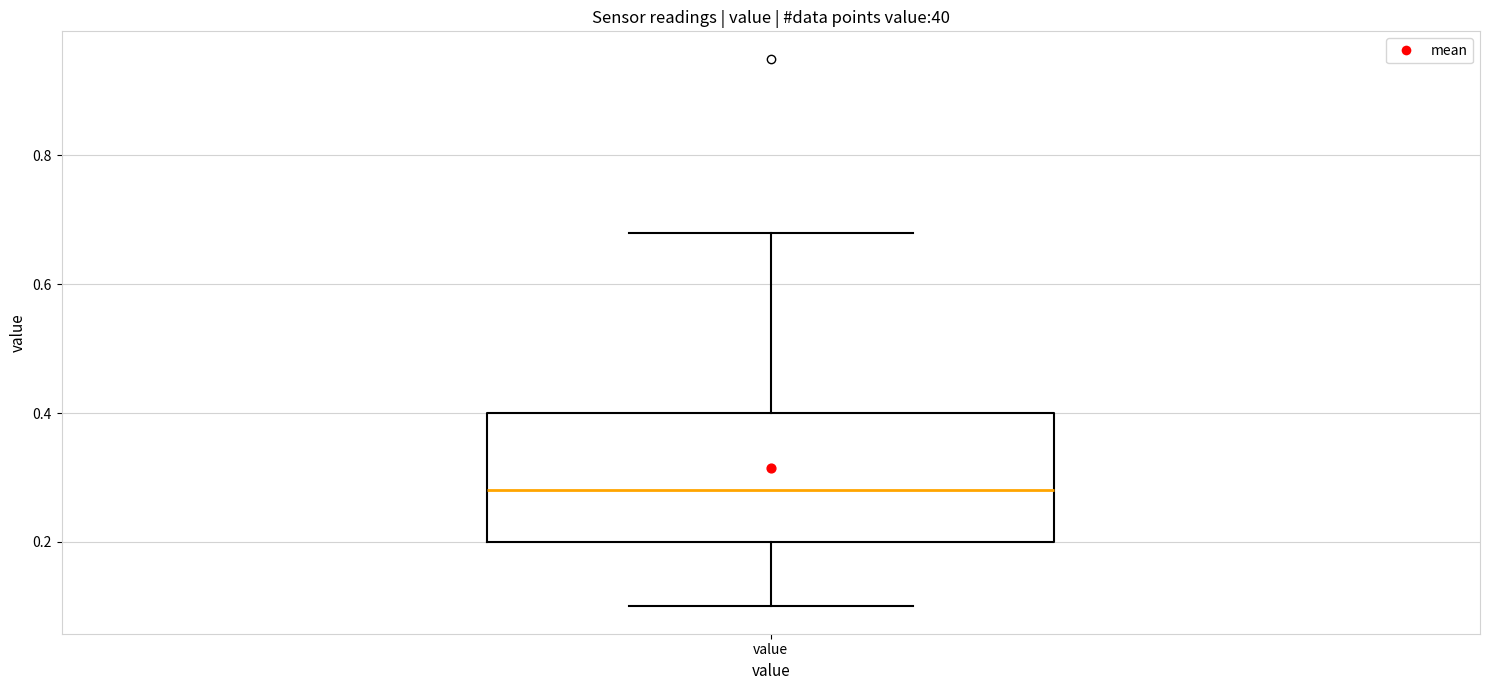

Transcribe this box plot: give where the median line is, the range the box spans, and where the two whiskers end, as read against the y-axis. The values are not printed on the chart, so give them approximately, as read against the axis.

median 0.28, box 0.20 to 0.40, whiskers 0.10 to 0.68